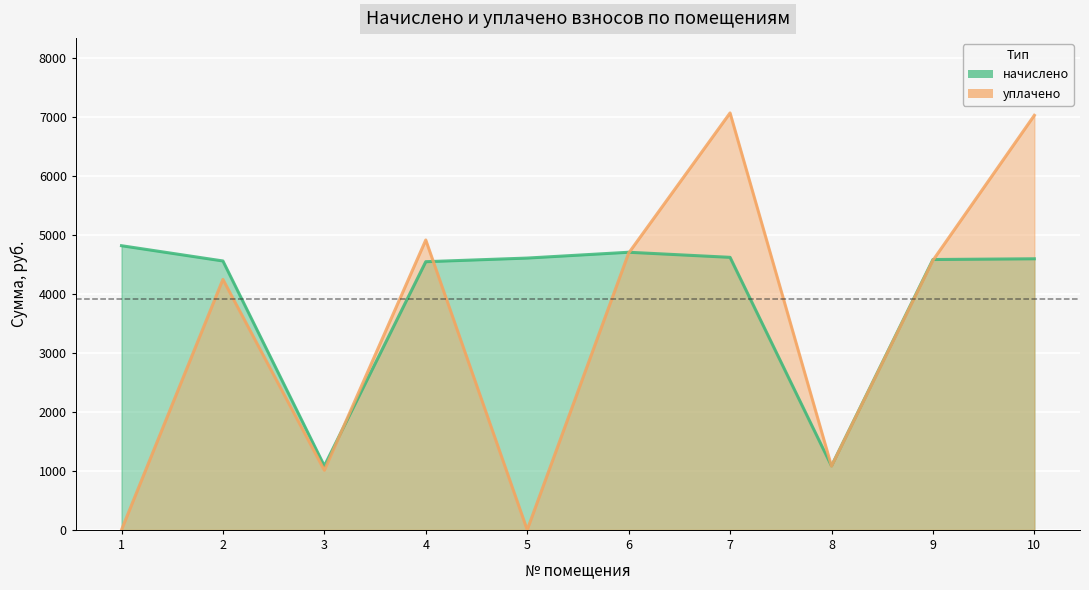

Rank the categories by начислено value from lowest to highest.

3, 8, 4, 2, 9, 10, 5, 7, 6, 1